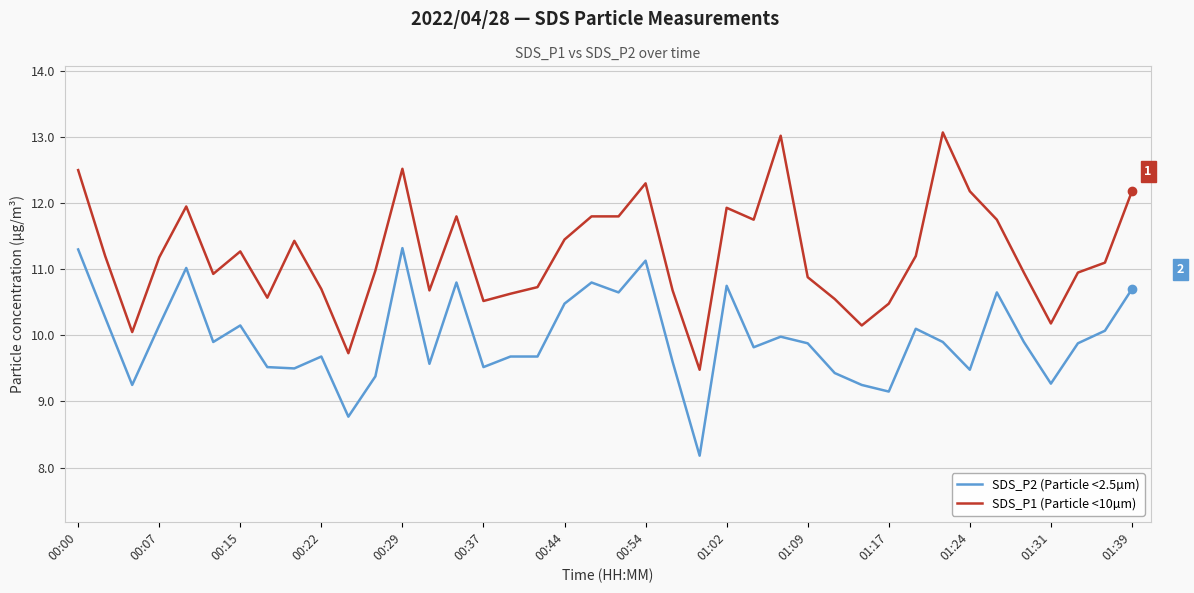

True or false: SDS_P2 (Particle <2.5µm) has more than 2 interior local peaks.

True